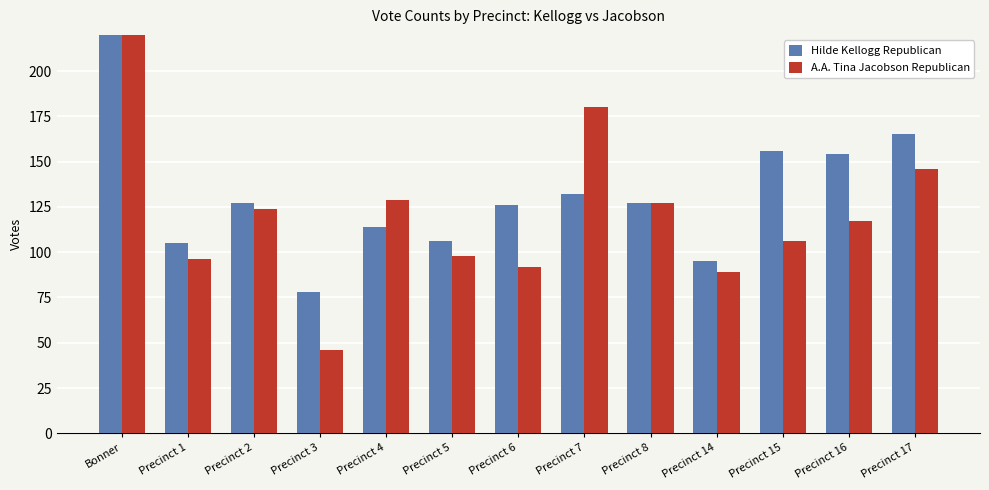

How many distinct data groups are displayed?

2